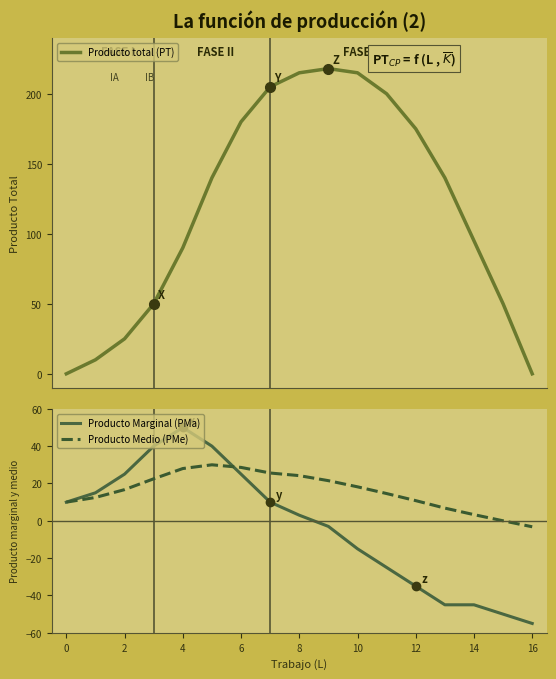

After their last crossing, which series has the higher values: Producto Marginal (PMa) or Producto Medio (PMe)?

Producto Medio (PMe)